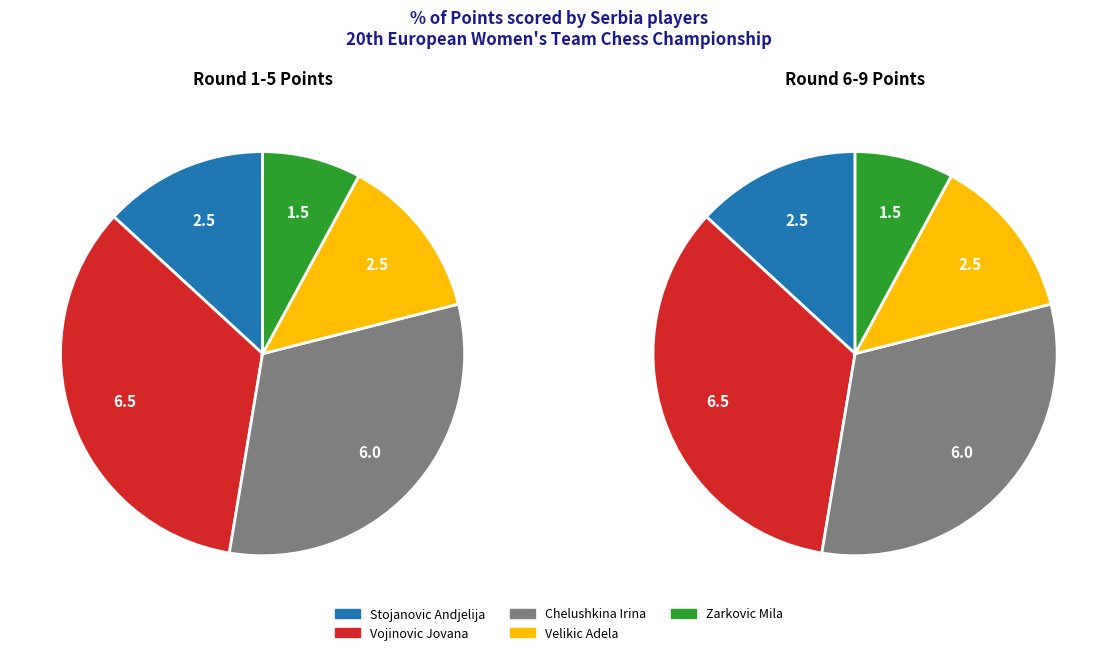

How many slices are in this pie chart?

5